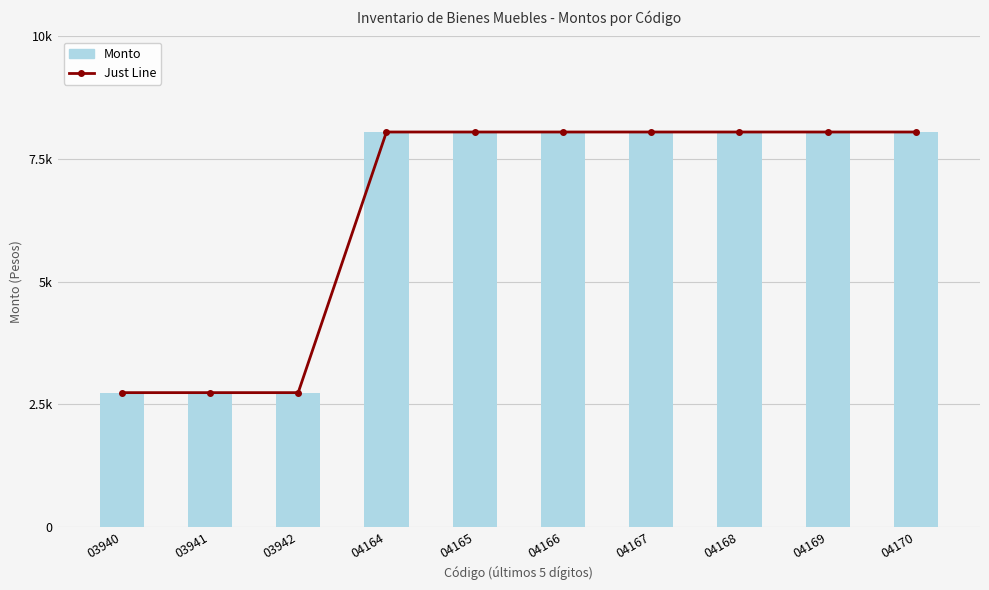

What is the difference between the Monto values at 03941 and 04170?

5316.3